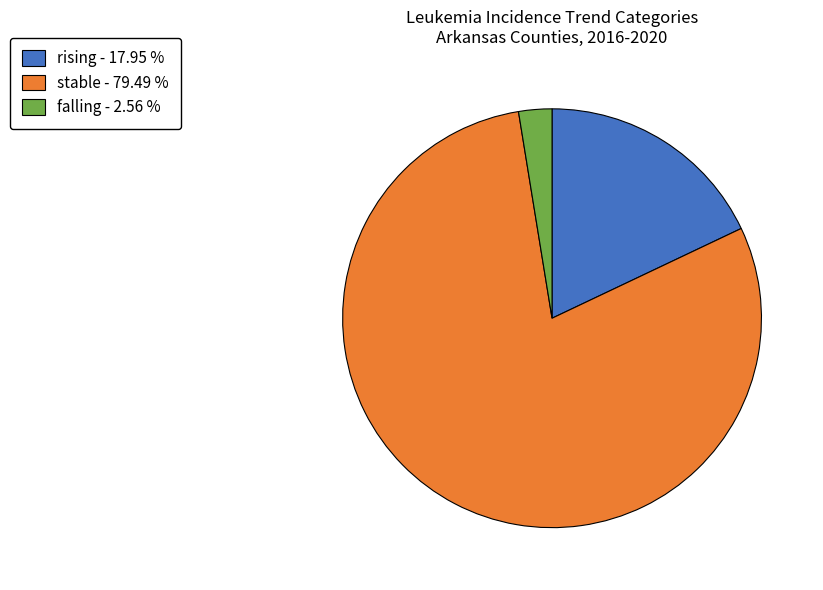

Is there a majority slice in this chart?

Yes